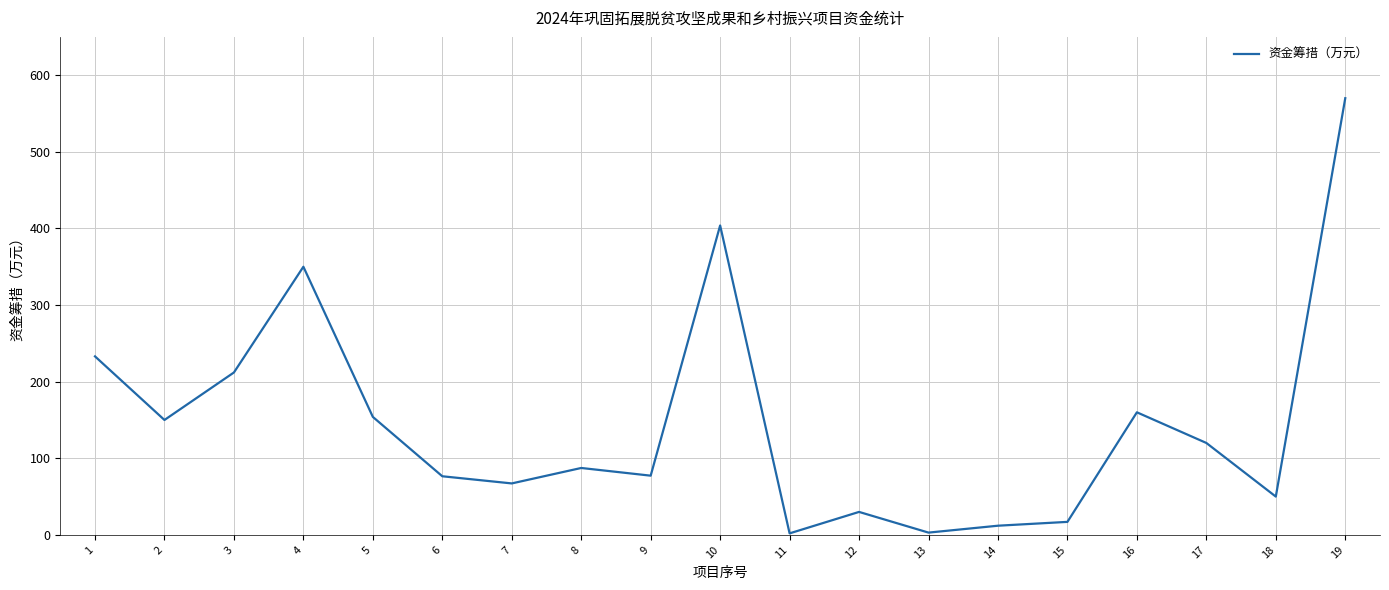

At which label does the data first exceed 87?

1